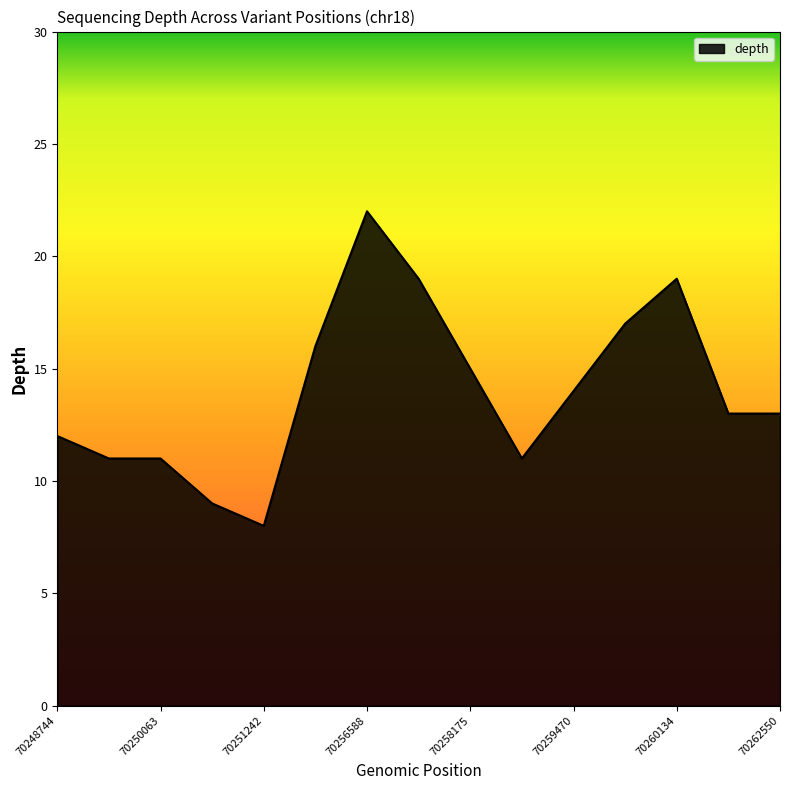

What is the minimum value shown in the chart?

8